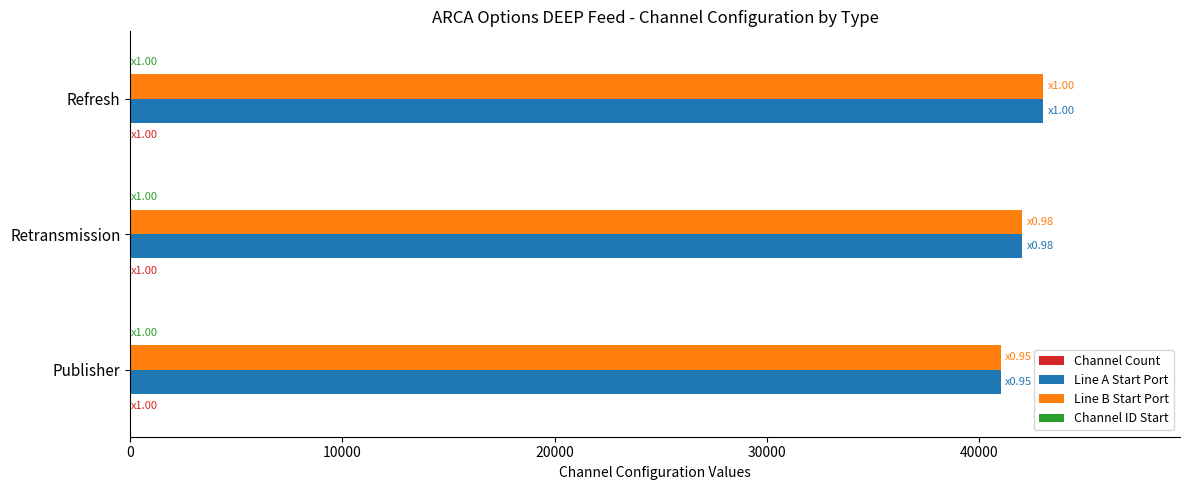

What is the greatest value displayed?

43001